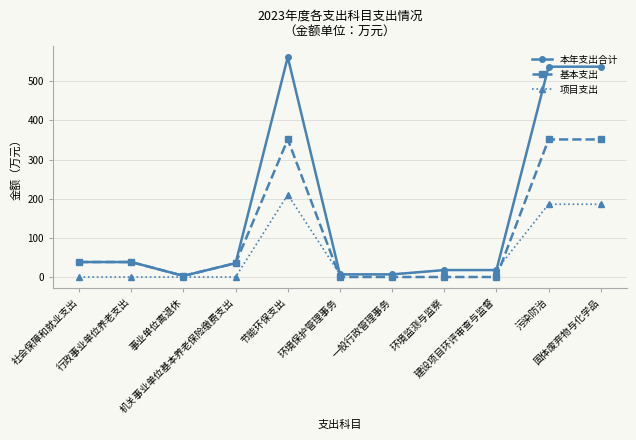

Is it true that 基本支出 equals 109.0 at 环境监测与监察?

False